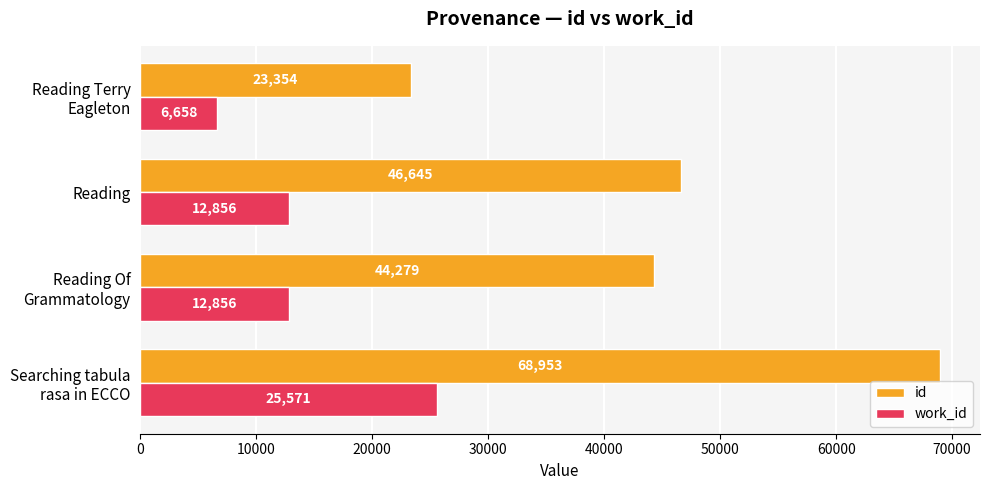

At which category does the chart reach its minimum across all series?

Reading Terry
Eagleton